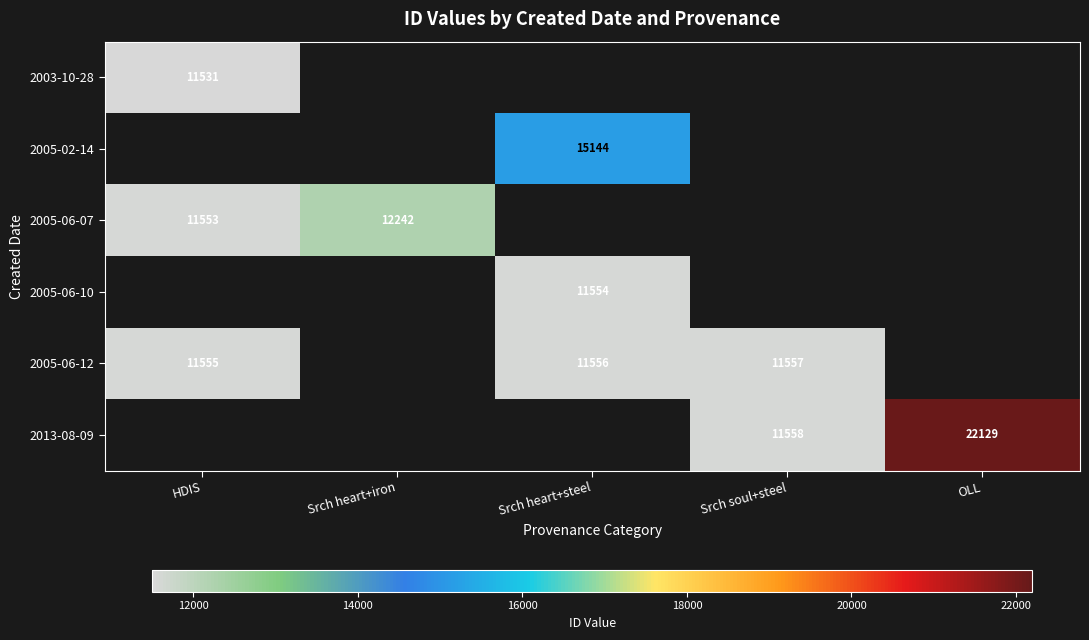

The value of 2005-06-12 at Srch soul+steel is 11557. True or false?

True